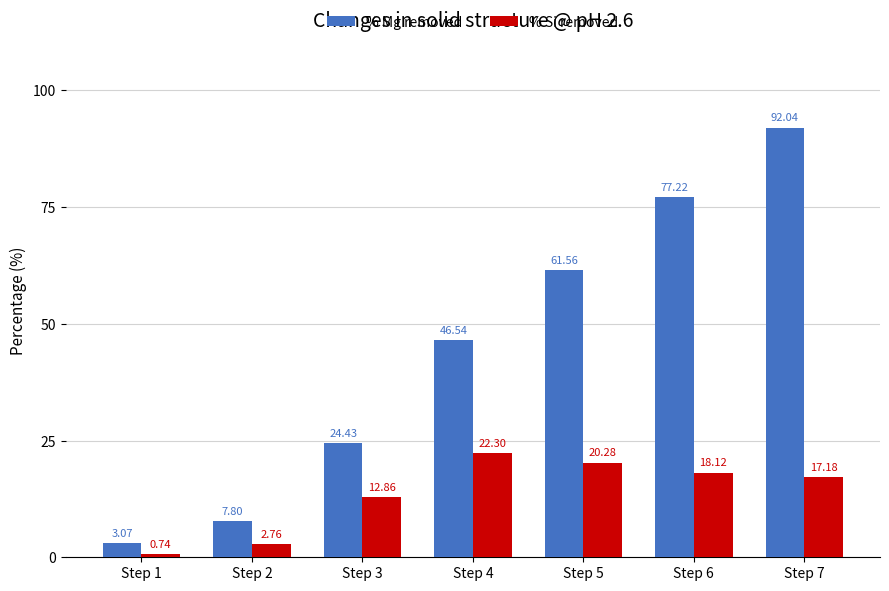

Which series changed the most between Step 3 and Step 6?

% Mg removed